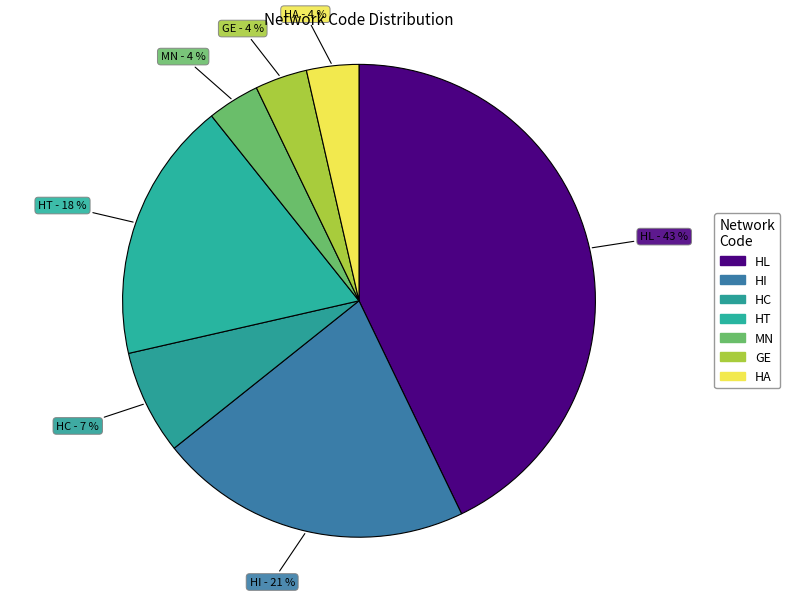

To the nearest percent, what percentage of the pie is HI?

21%